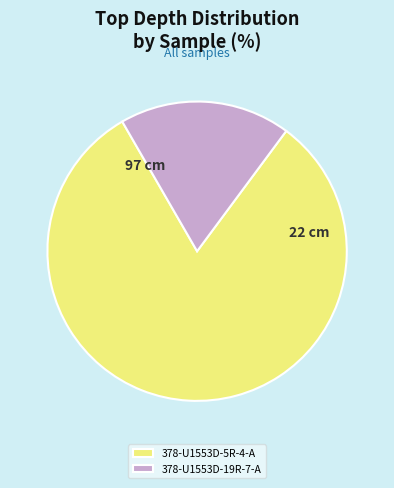

Count the number of slices in the pie.

2